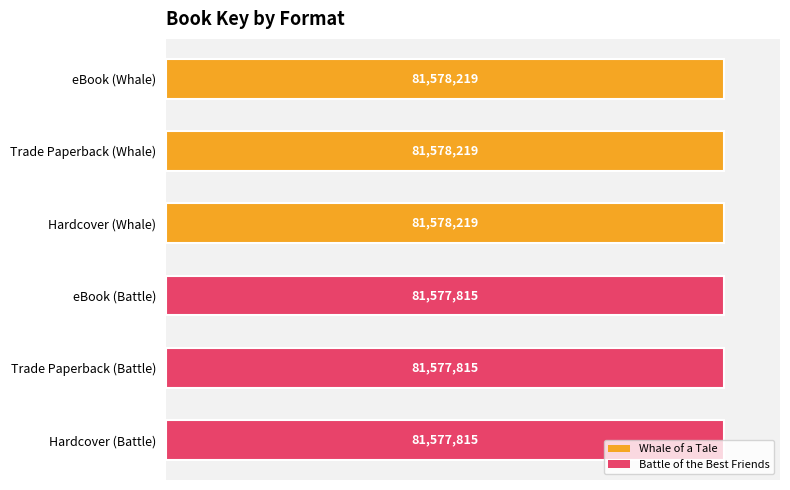

Rank the categories by value from highest to lowest.

eBook (Whale), Trade Paperback (Whale), Hardcover (Whale), eBook (Battle), Trade Paperback (Battle), Hardcover (Battle)